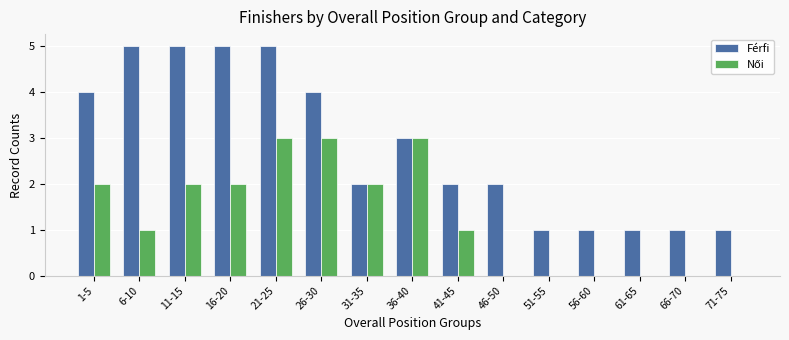

What is the maximum value shown in the chart?

5